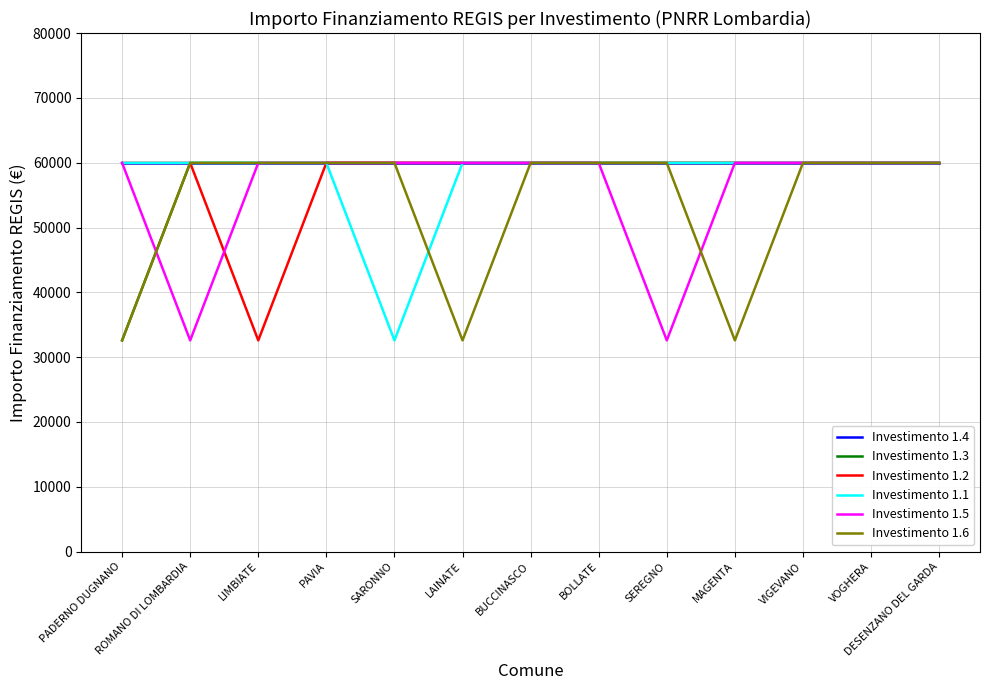

True or false: Investimento 1.5 has a value of 47207 at ROMANO DI LOMBARDIA.

False